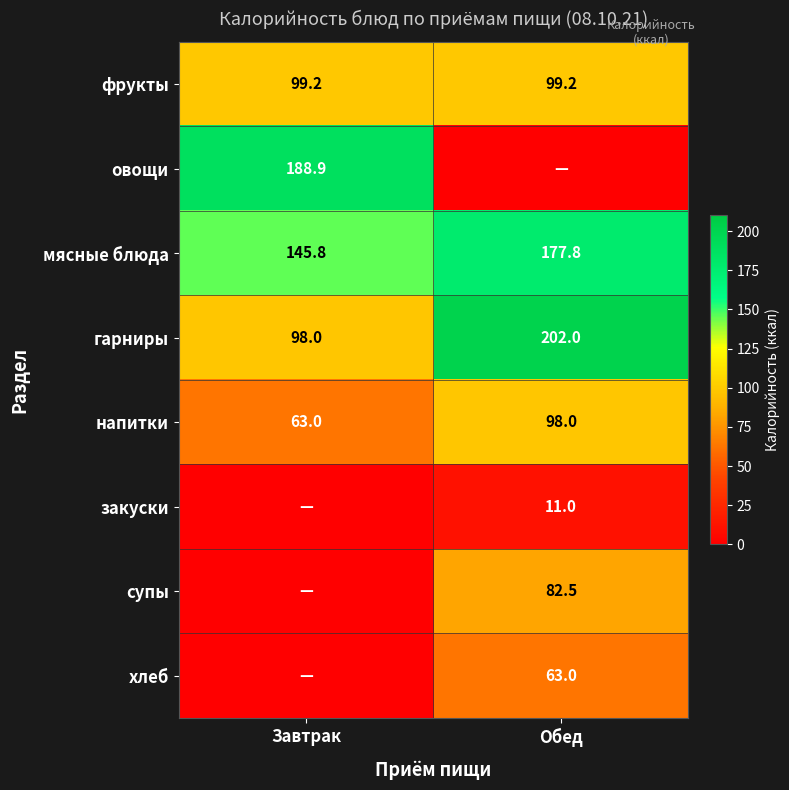

What value does the фрукты series have at Завтрак?

99.2